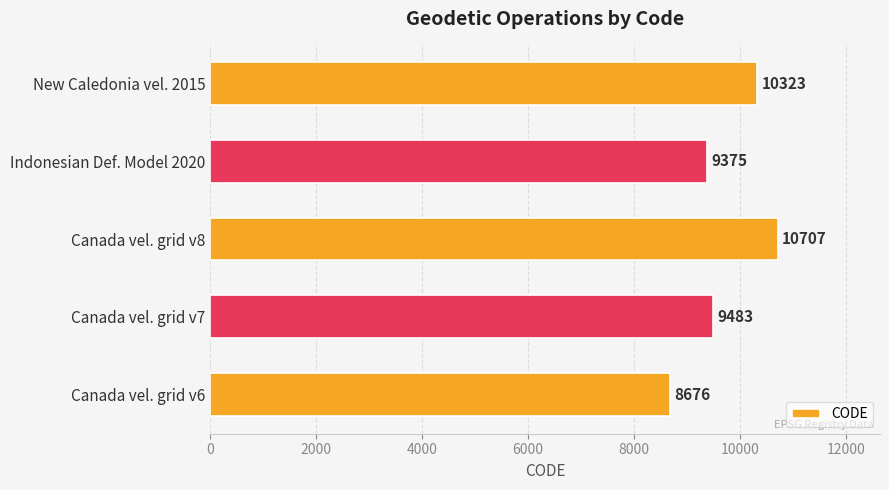

What is the sum of all values?

48564